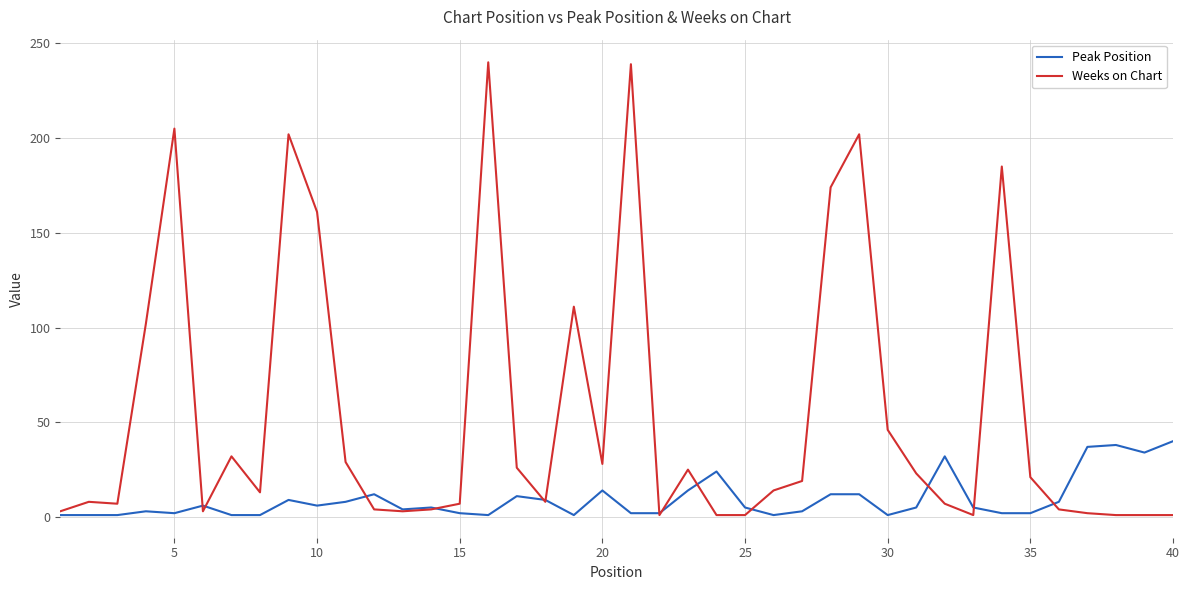

List the series in order of their peak value, highest first.

Weeks on Chart, Peak Position